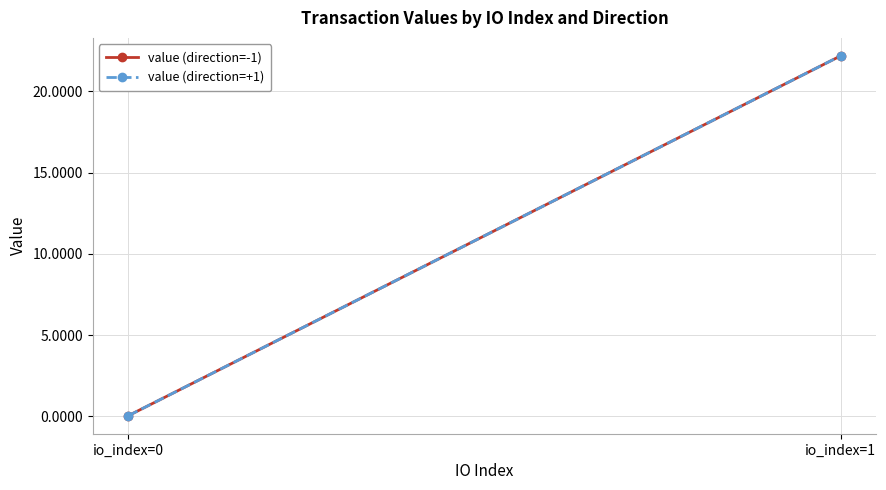

What are all the series names shown in the legend?

value (direction=-1), value (direction=+1)